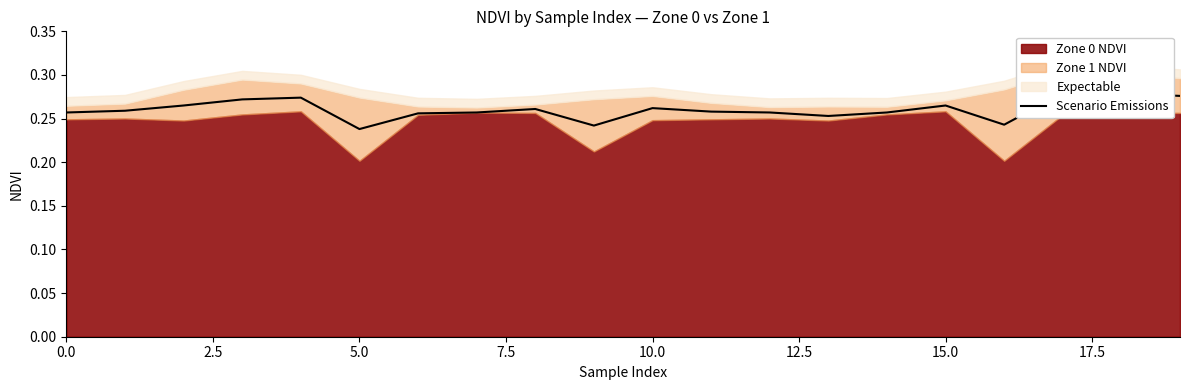

How many points are lower than both their immediate neighbors (excluding endpoints)?

4